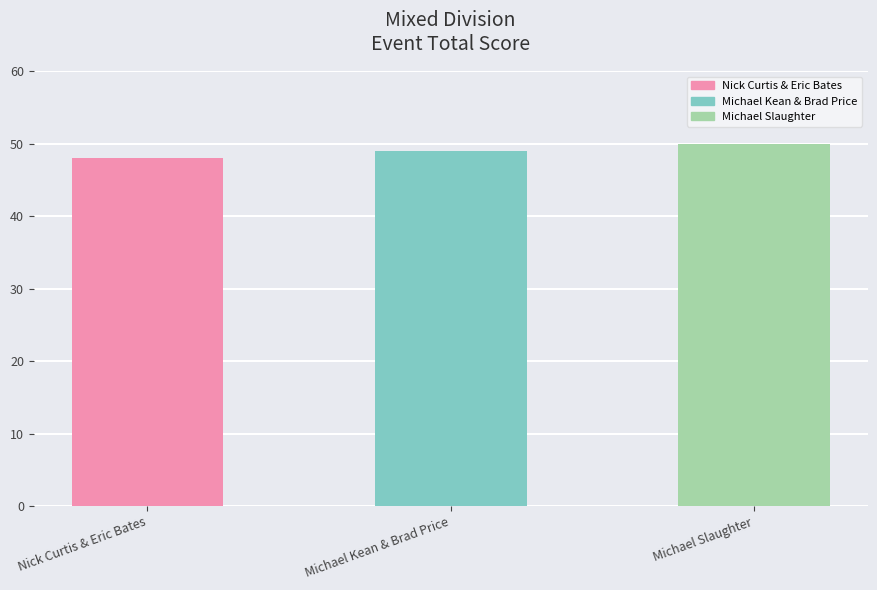

What is the sum of all values?

147